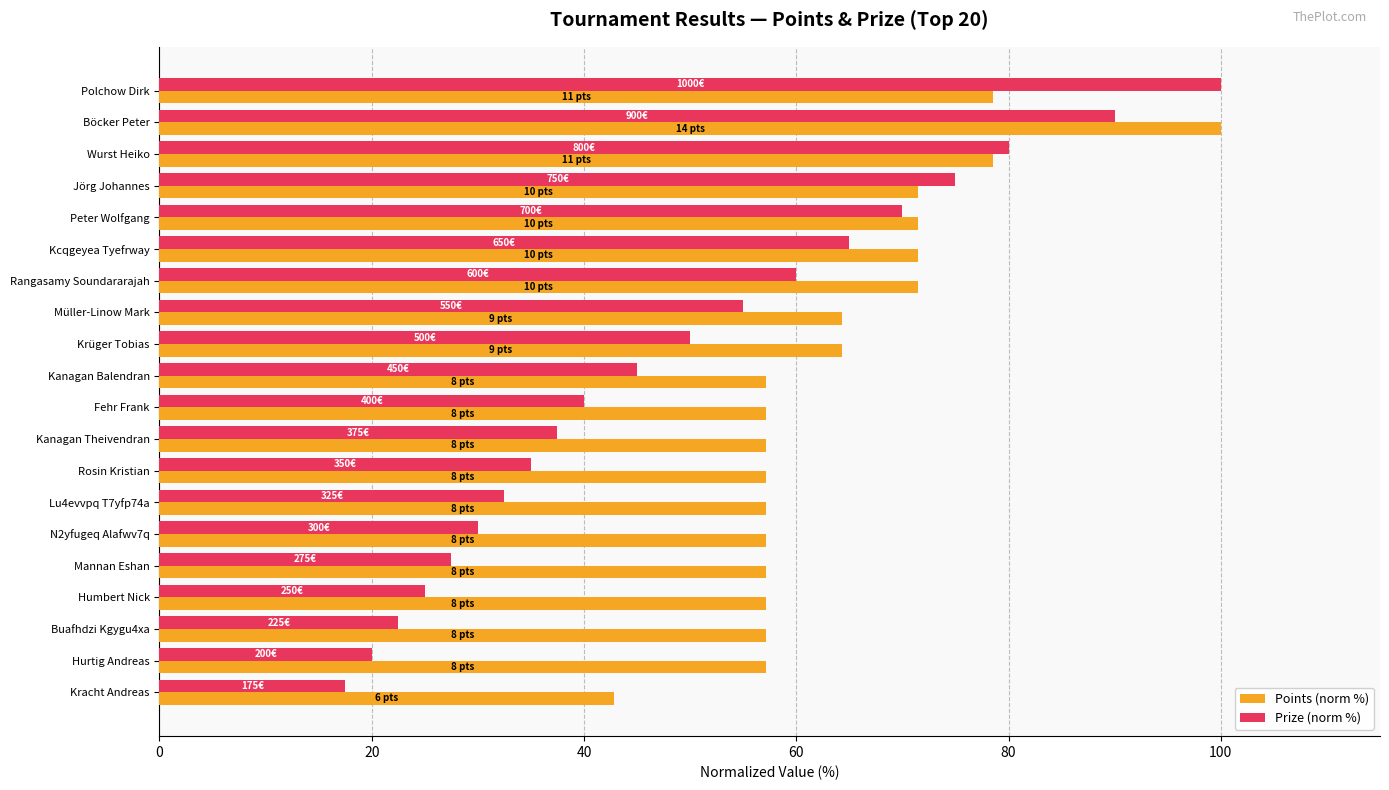

What is the total value across all series at Lu4evvpq T7yfp74a?

89.6